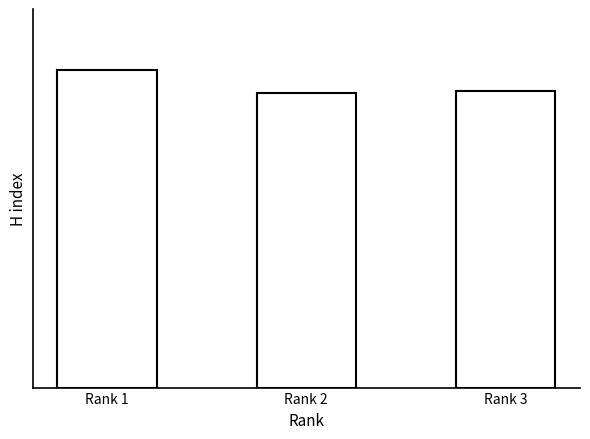

Count the values in the range 101 to 109.

3